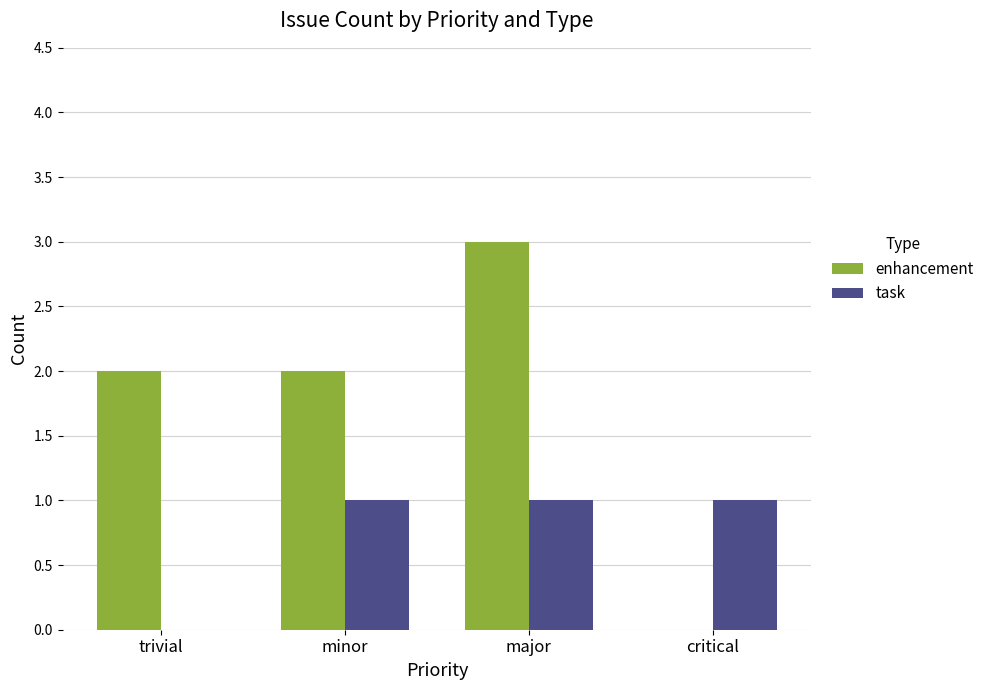

What is the sum of all enhancement values?

7